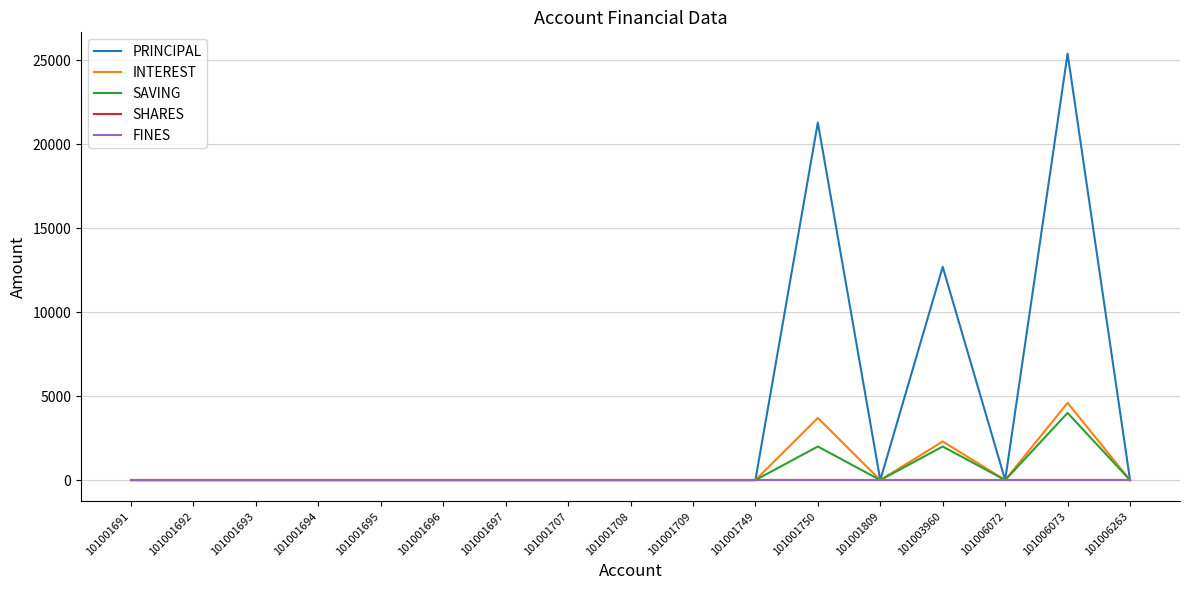

Does the chart display data point markers on the line(s)?

No